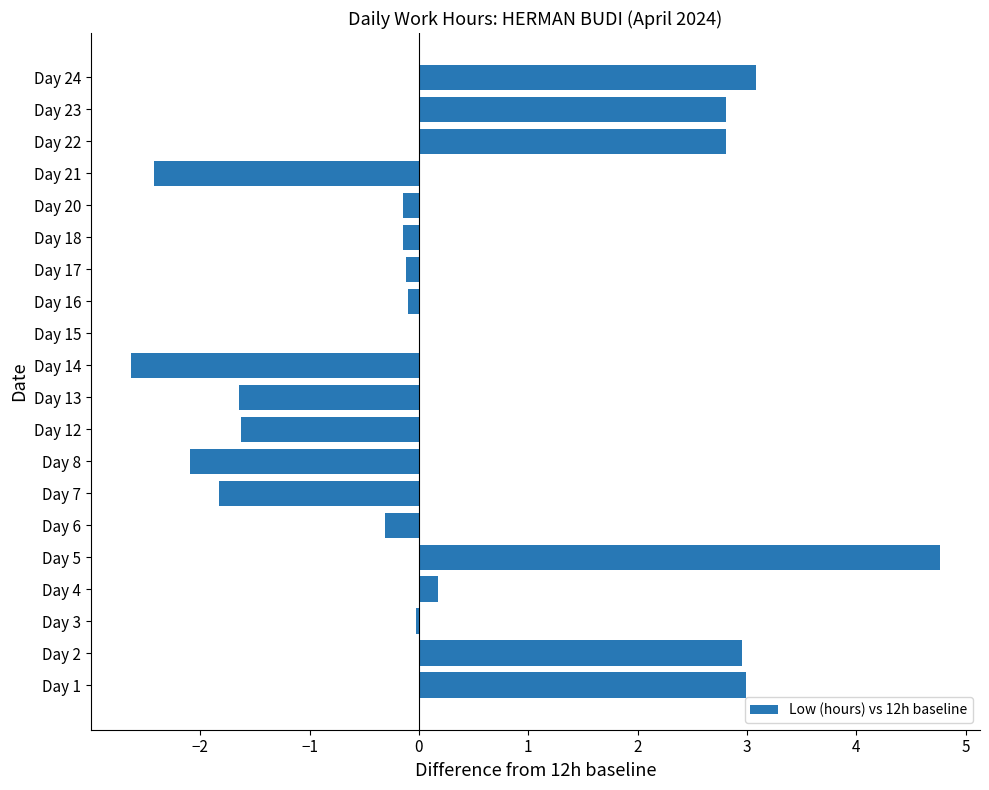

What is the maximum value shown in the chart?

4.8